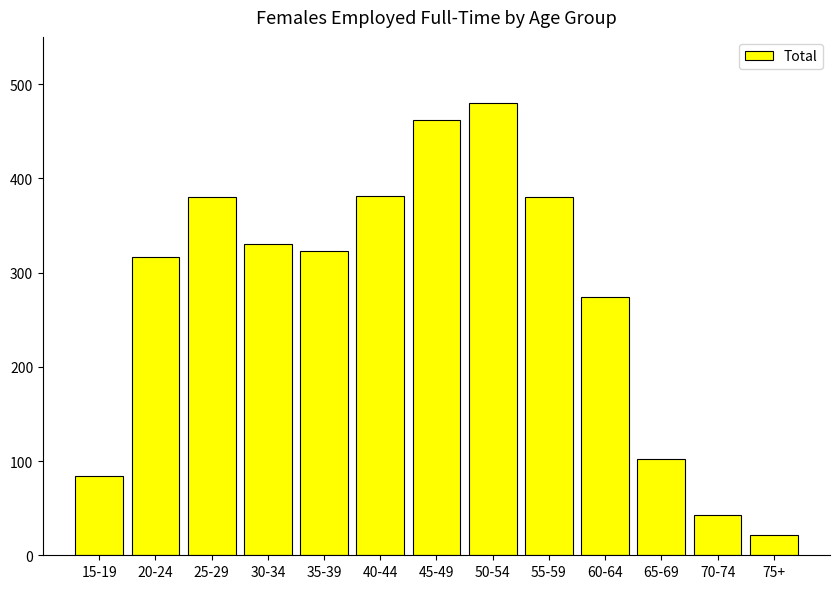

True or false: the data shows 121 at 15-19.

False